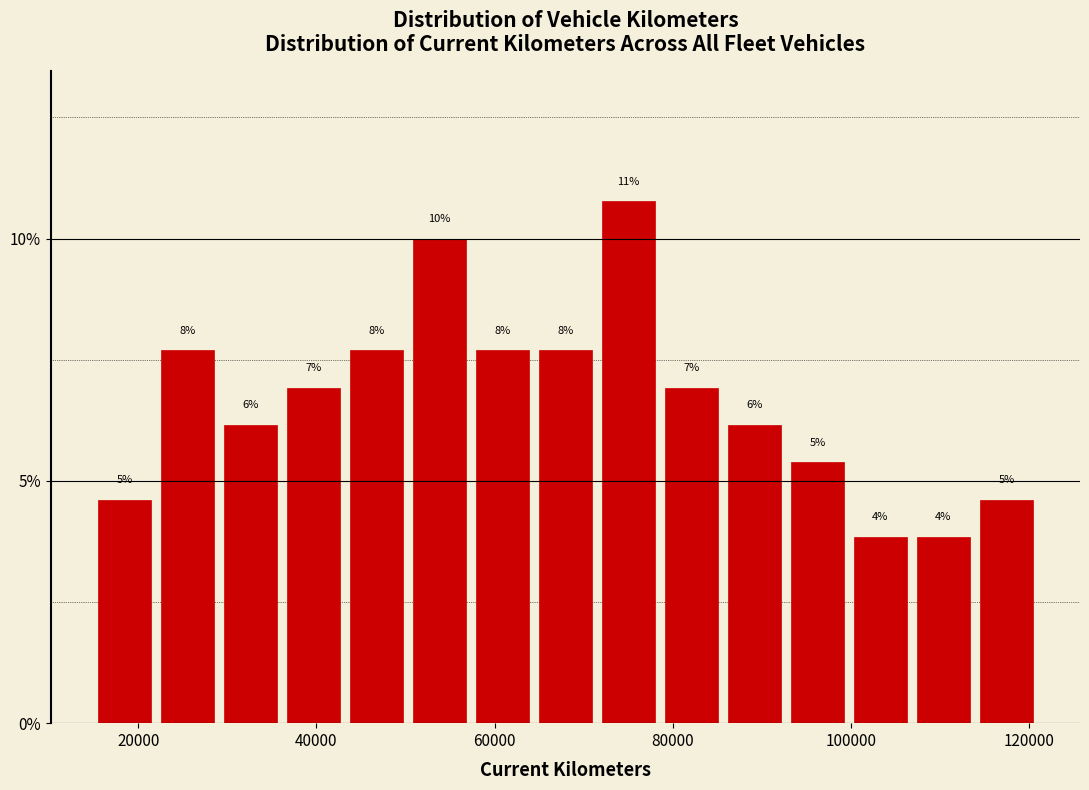

Read against the x-axis, roughly where is the centre of the tallest bar?

76000